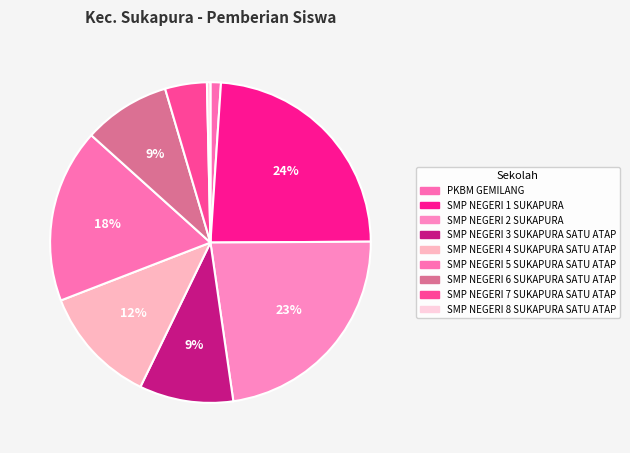

To the nearest percent, what percentage of the pie is SMP NEGERI 2 SUKAPURA?

23%